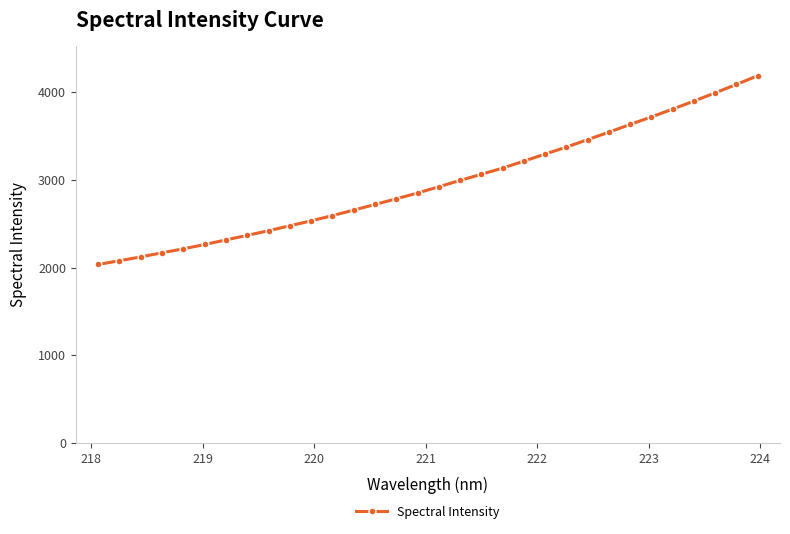

What is the average value?

2966.7